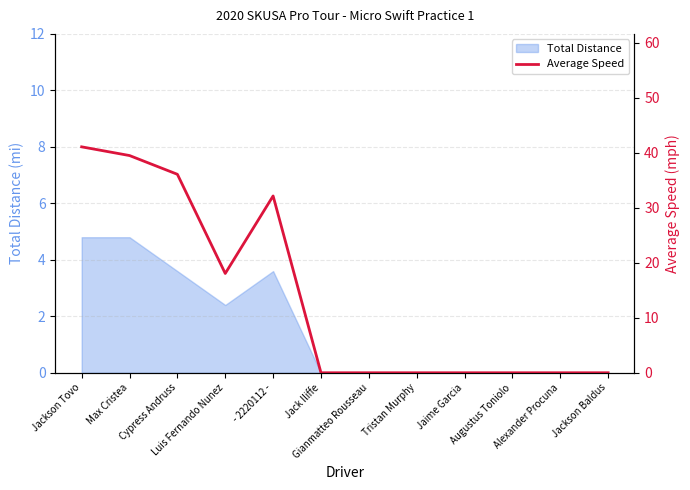

What position from the right is Augustus Toniolo?

3